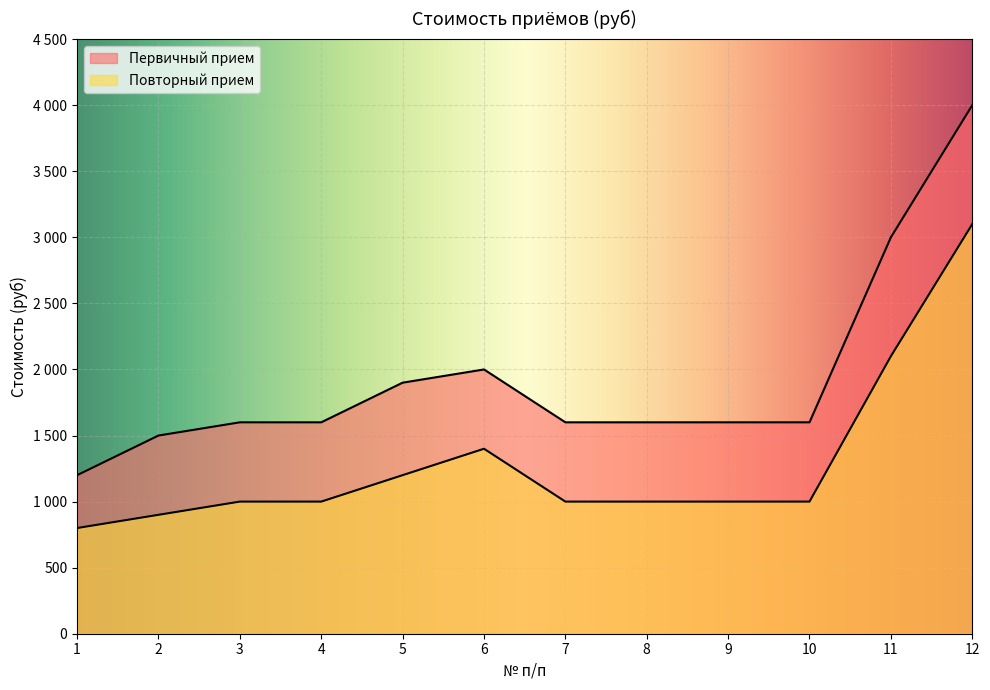

True or false: Первичный прием and Повторный прием intersect in this chart.

False